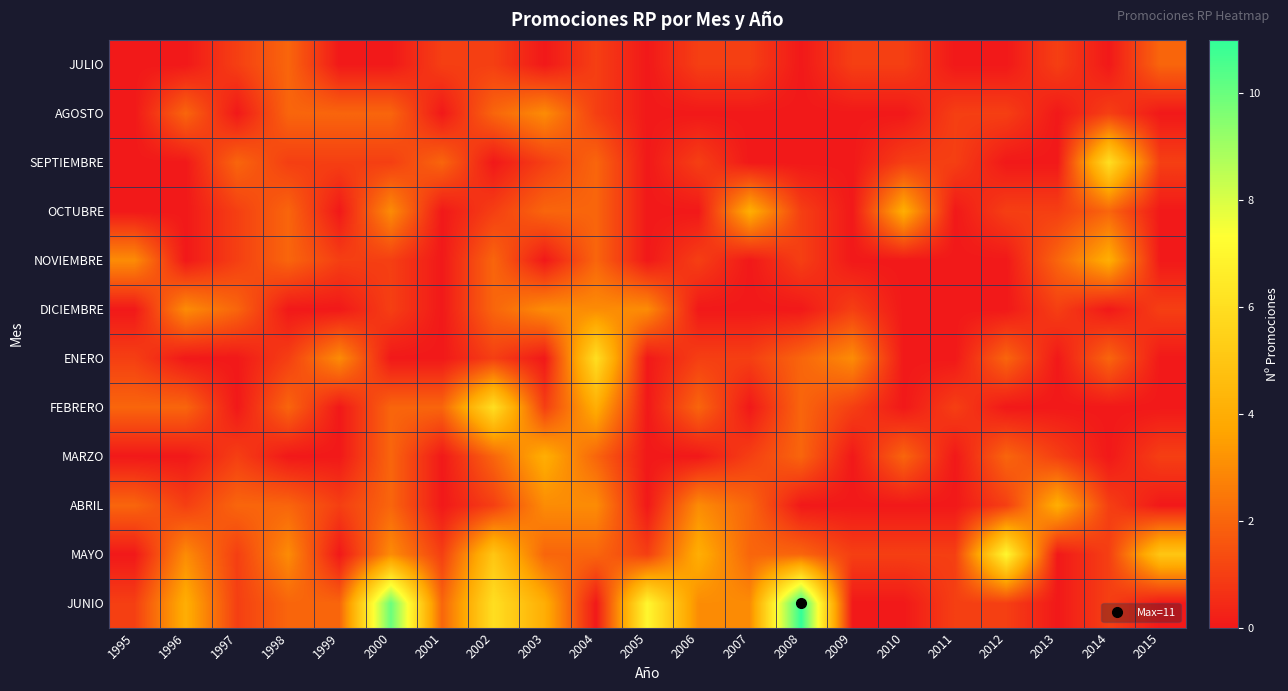

At how many categories does at least one series exceed 8?

2